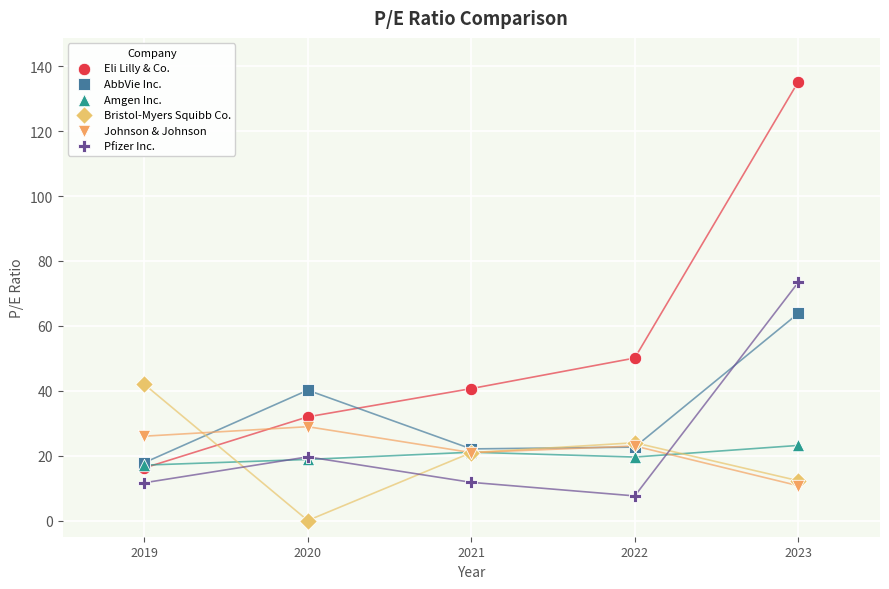

What are all the series names shown in the legend?

Eli Lilly & Co., AbbVie Inc., Amgen Inc., Bristol-Myers Squibb Co., Johnson & Johnson, Pfizer Inc.